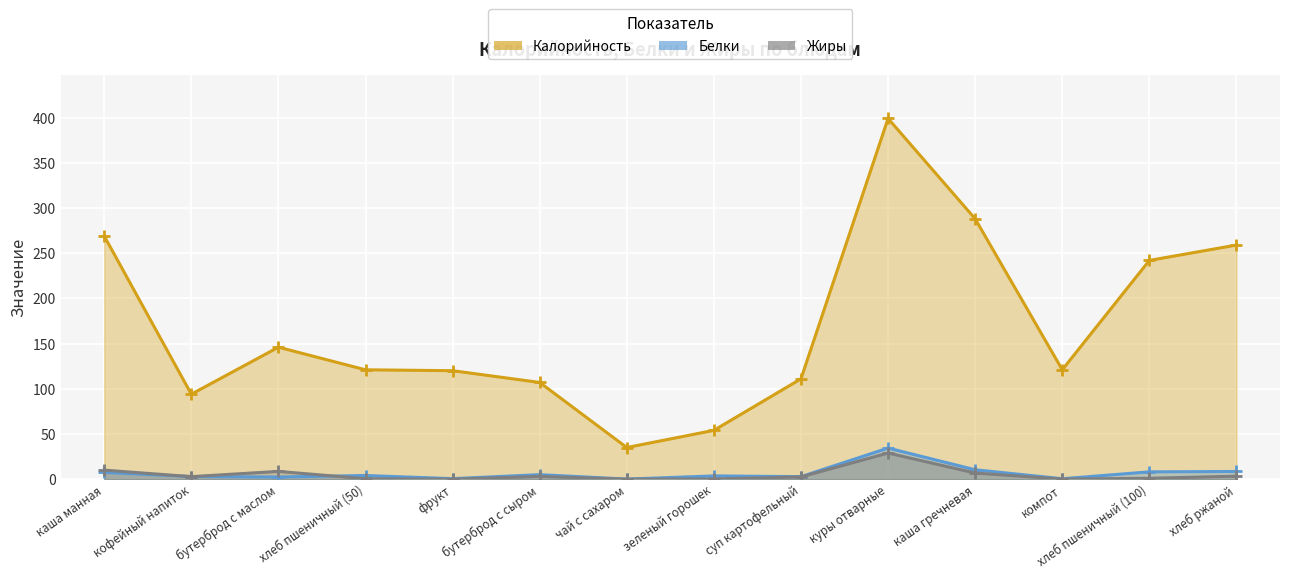

Which has a higher value, каша манная or зеленый горошек?

каша манная